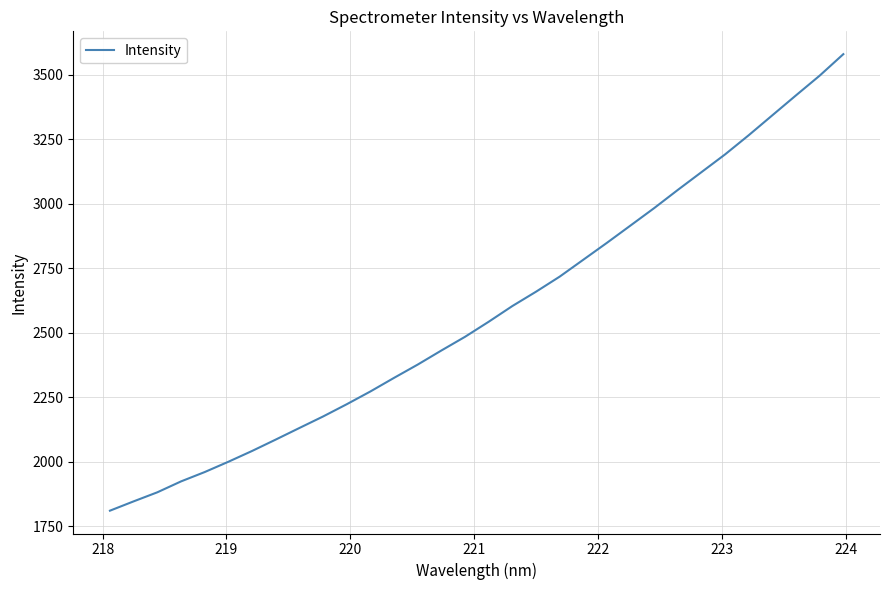

What is the maximum value shown in the chart?

3580.8